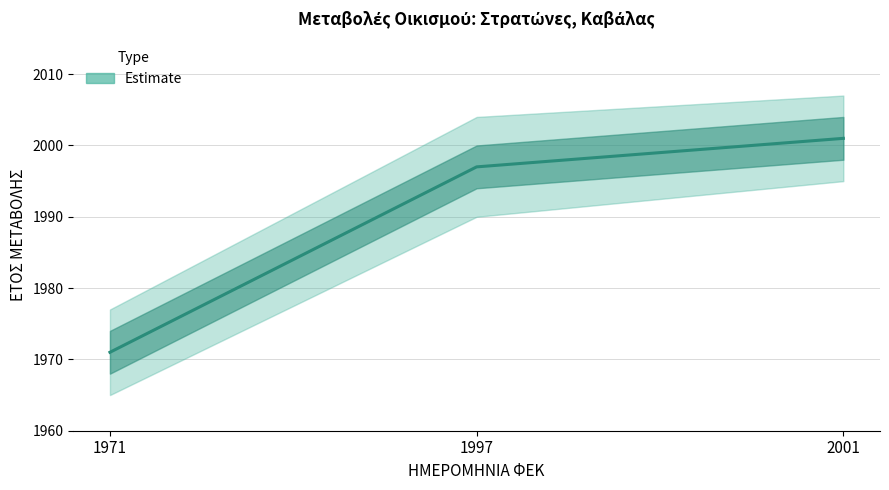

What is the change in value from 1997 to 2001?

+4